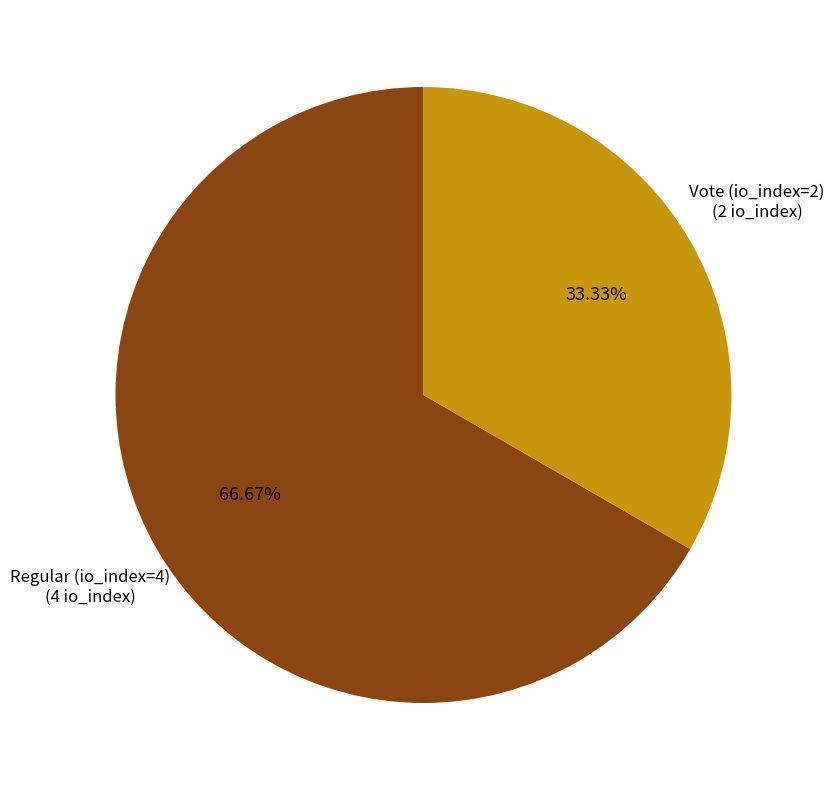

What percentage is the Vote (io_index=2) slice, to the nearest percent?

33%